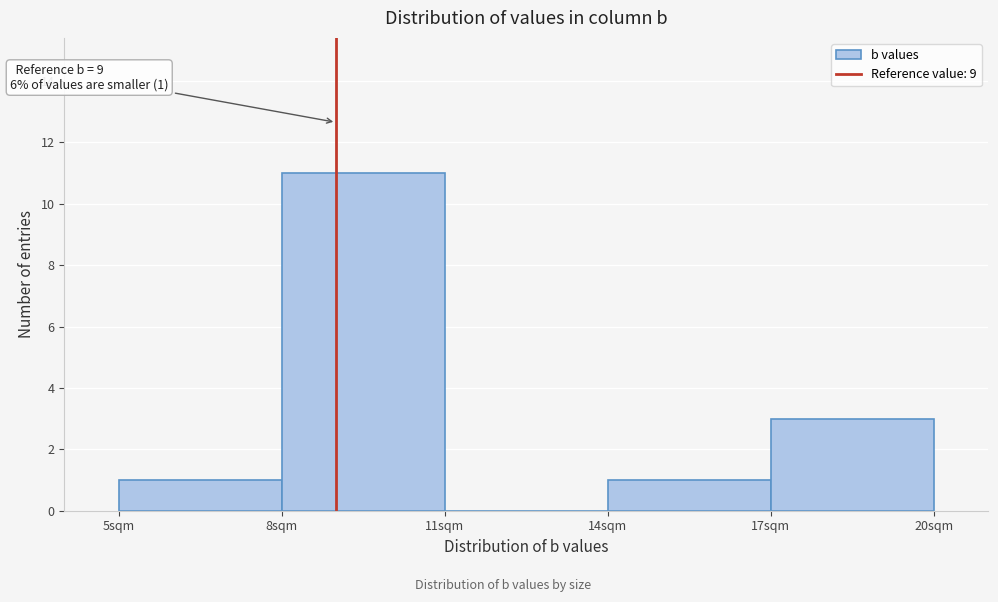

Which range on the x-axis has the tallest bar?

8 to 11